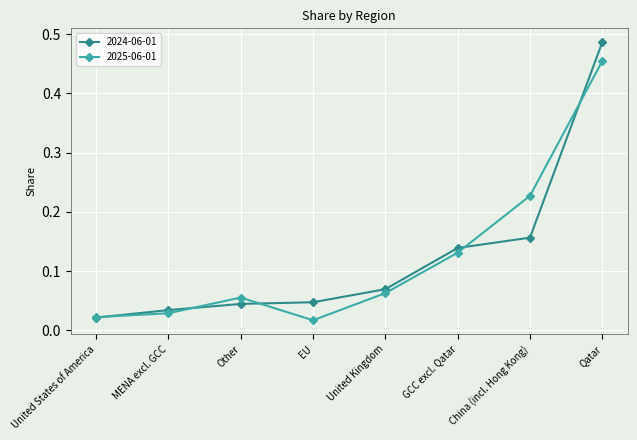

Between EU and GCC excl. Qatar, which series saw the biggest shift?

2025-06-01